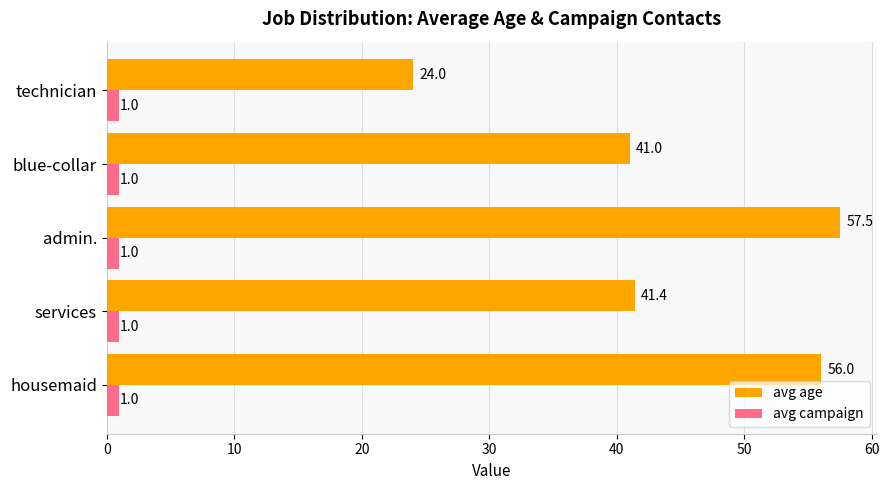

Which series has the largest total across all categories?

avg age